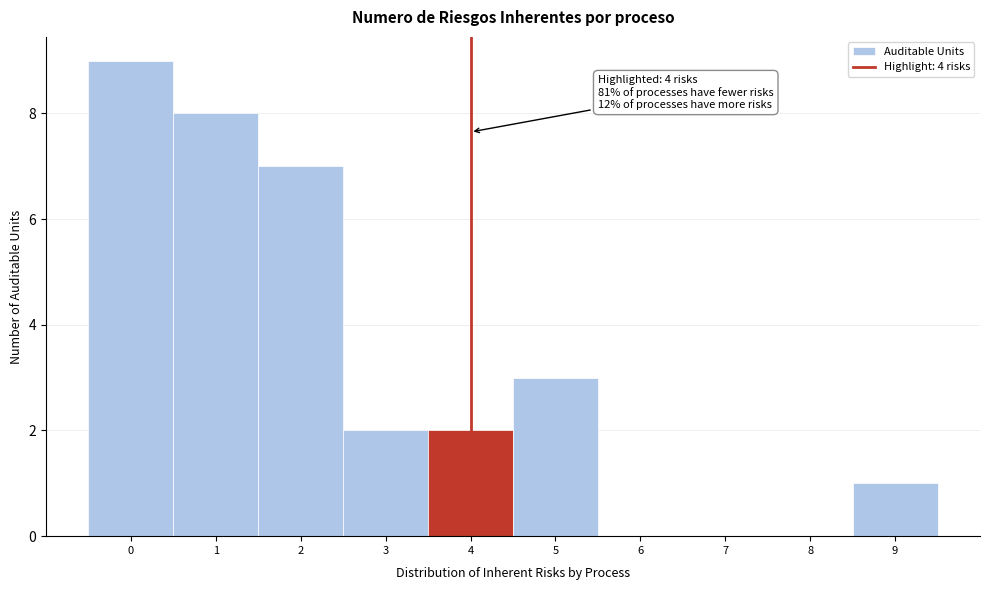

Which range on the x-axis has the tallest bar?

-0.5 to 0.5